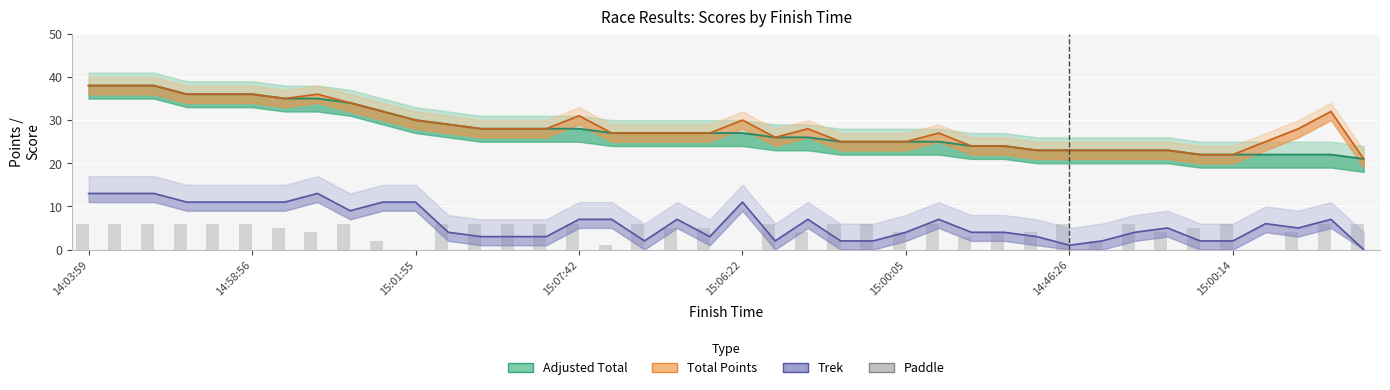

Is it true that Total Points equals 34 at 8?

True